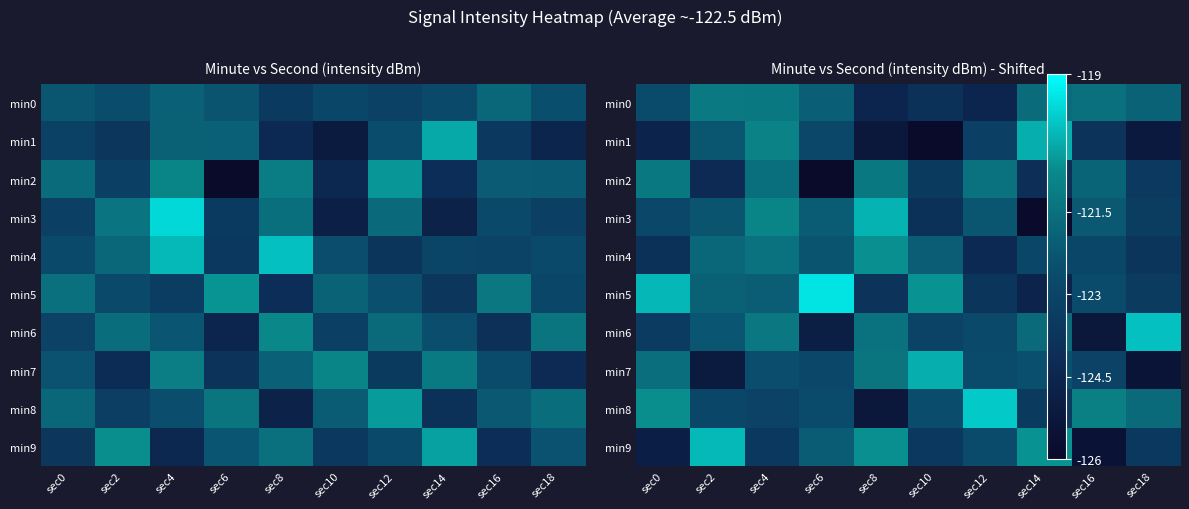

How many data points does each series have?

10